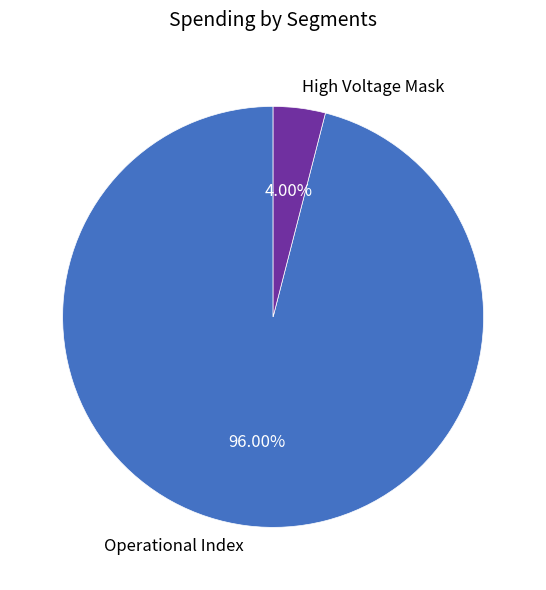

Which has a higher value, Operational Index or High Voltage Mask?

Operational Index